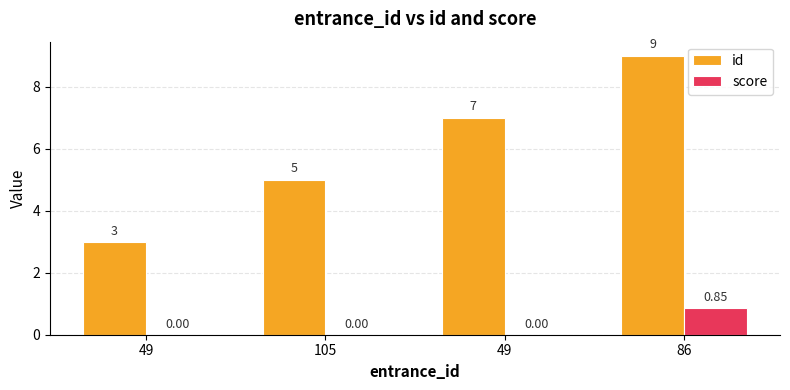

Is it true that score equals 0.4 at 49?

False